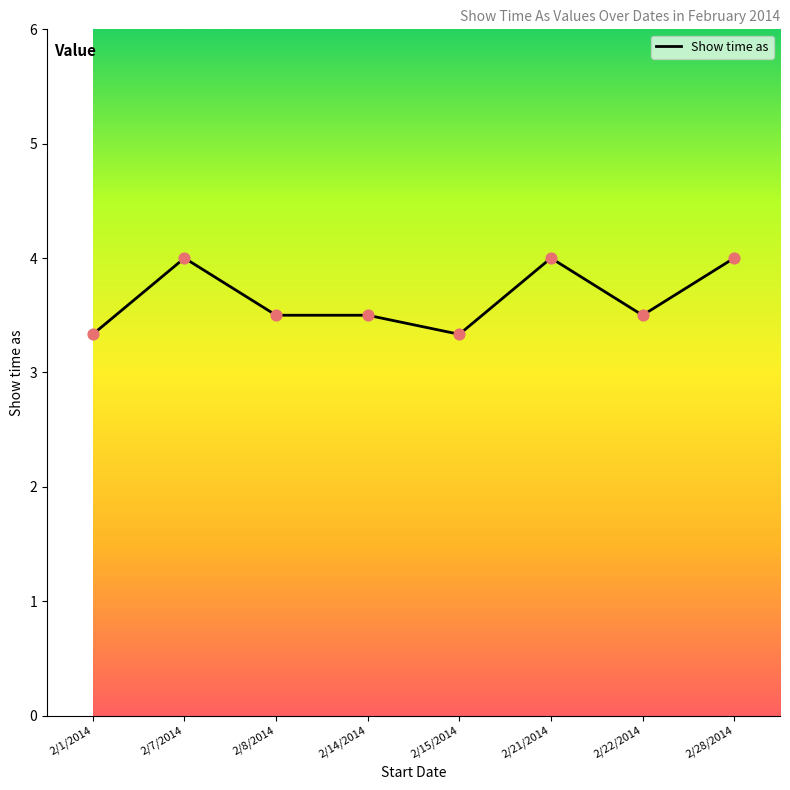

Which has a higher value, 2/8/2014 or 2/28/2014?

2/28/2014